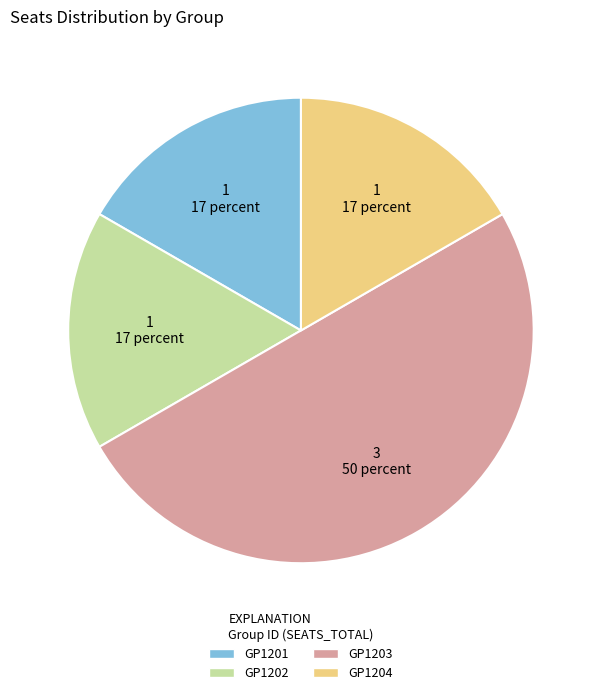

True or false: GP1203 accounts for 50% of the total.

True